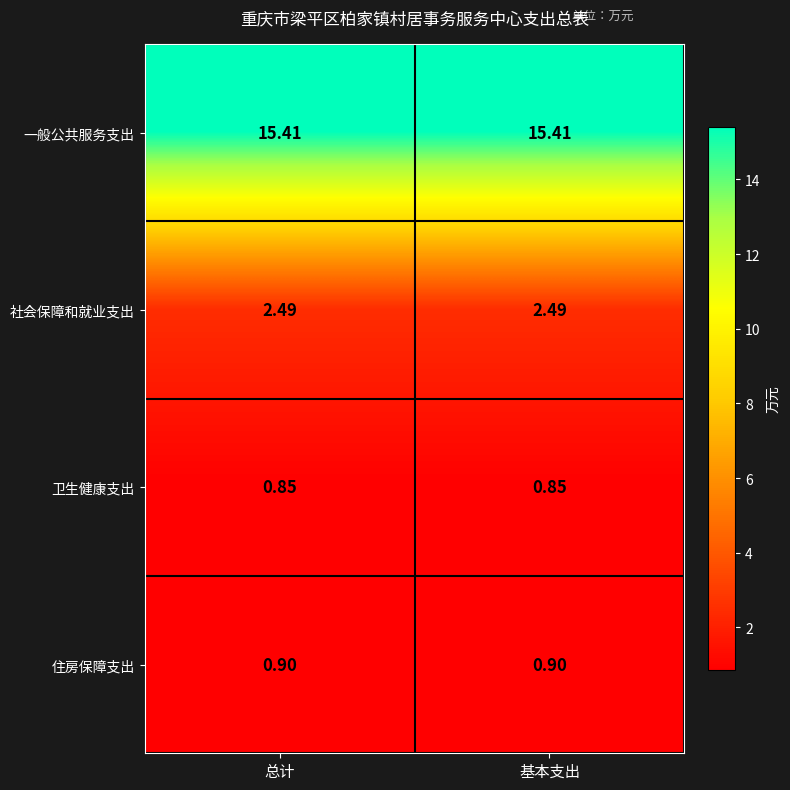

Is the value of 卫生健康支出 at 总计 greater than the value of 住房保障支出 at 基本支出?

No